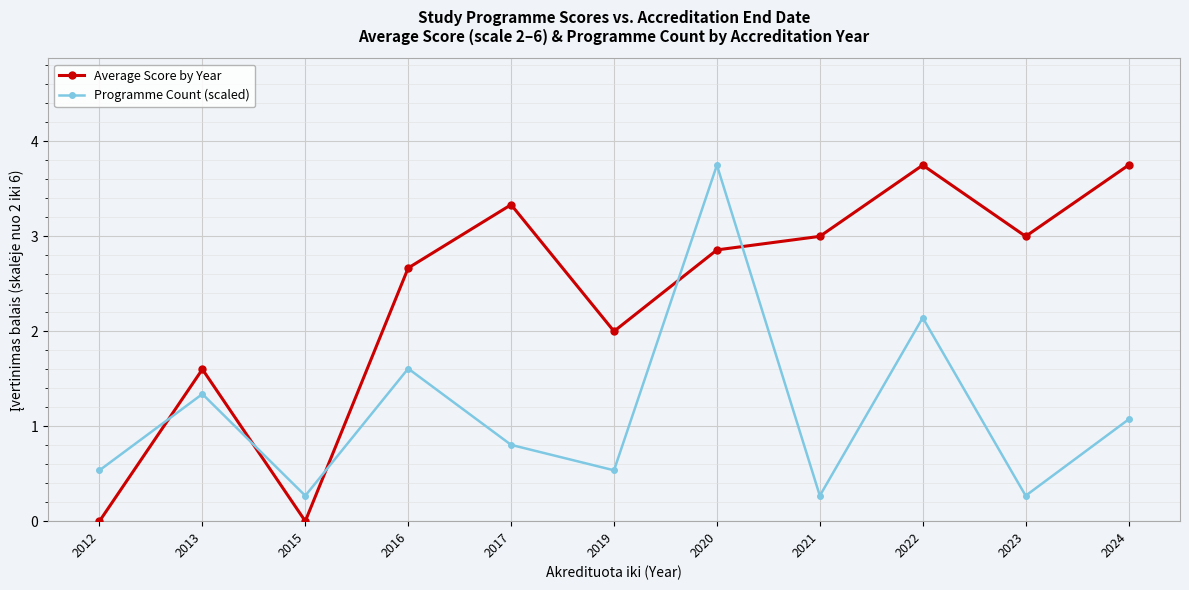

How many intersections are there between Programme Count (scaled) and Average Score by Year?

5